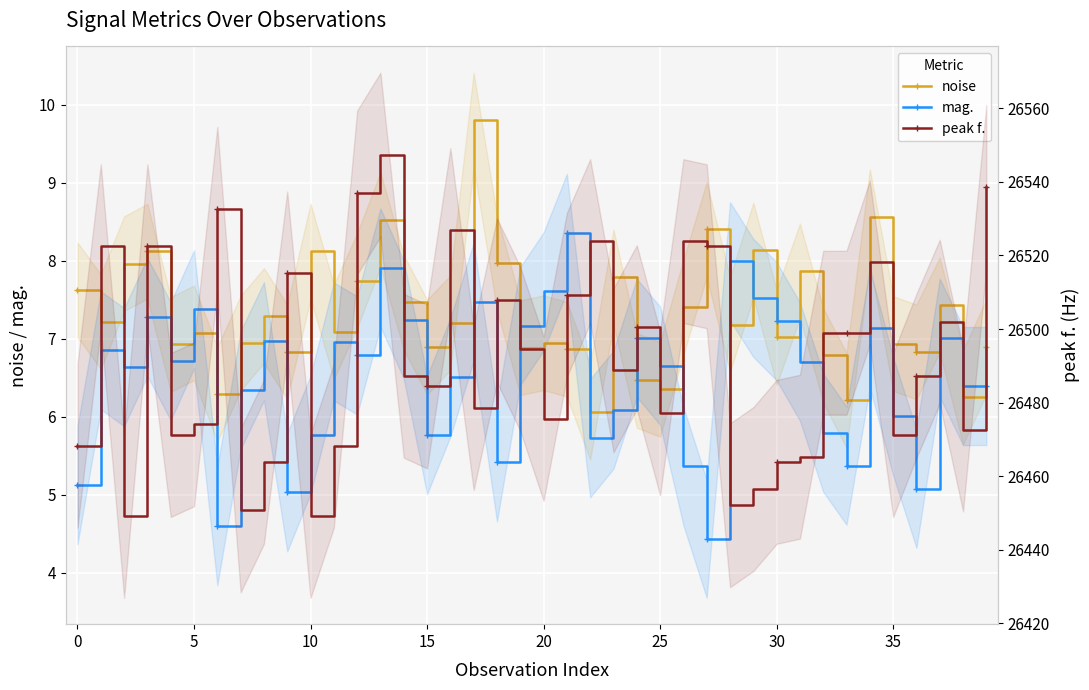

At which label does mag. reach its peak?

21